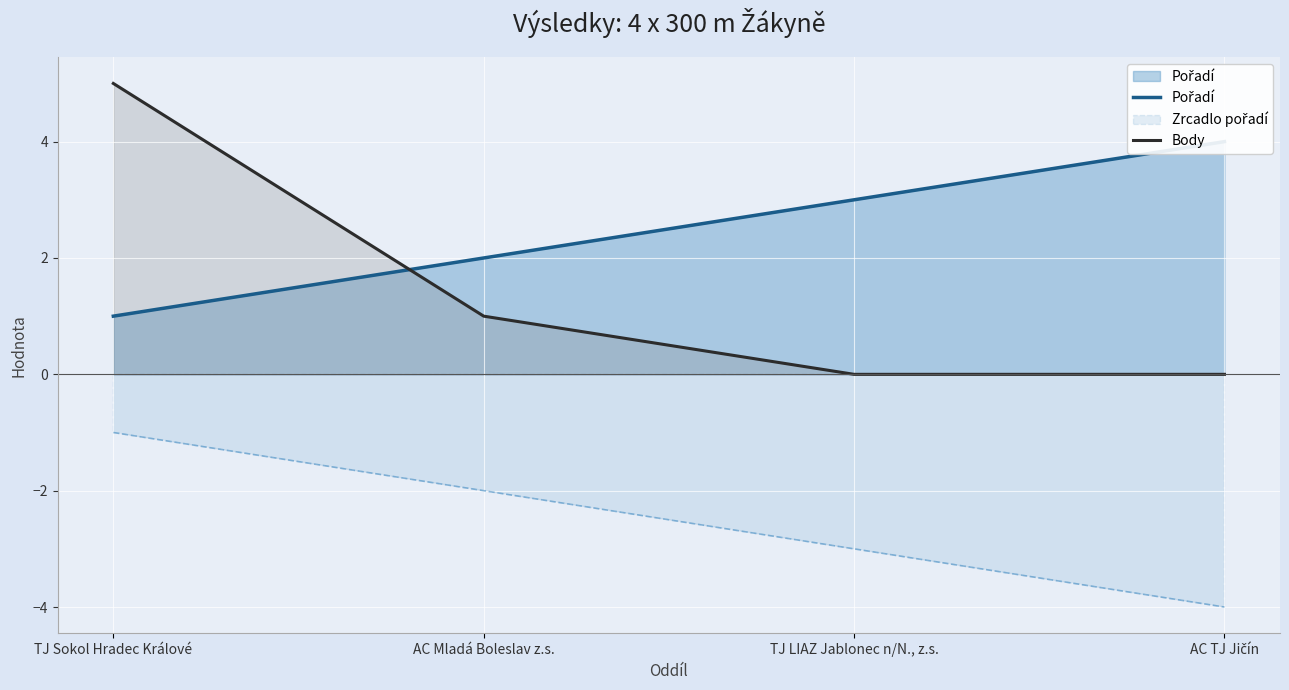

Is it true that Body equals 5 at TJ Sokol Hradec Králové?

True